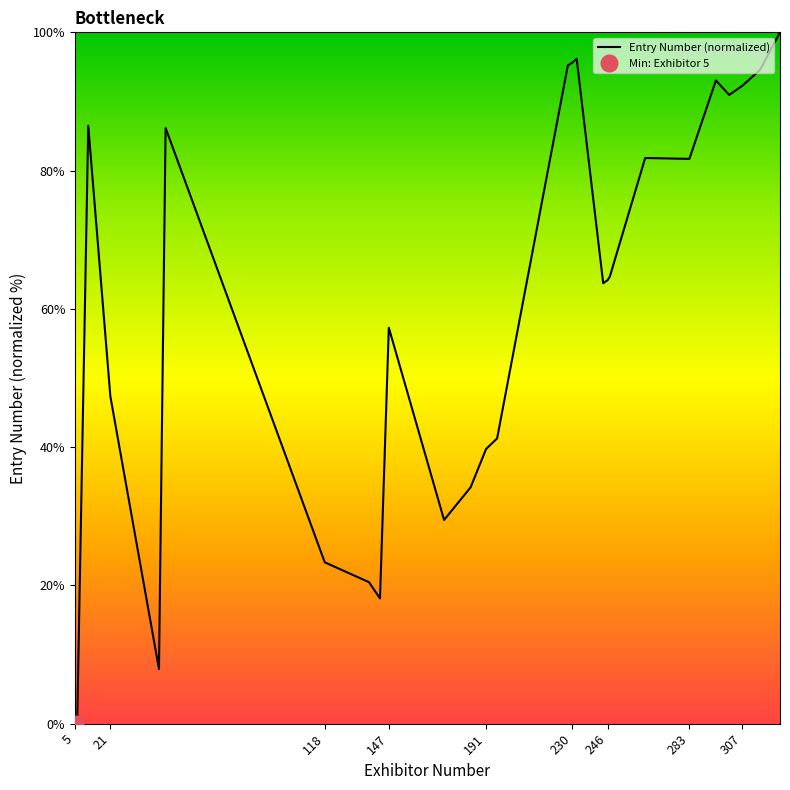

Where is Entry Number (normalized) nearest to the value 50?

21